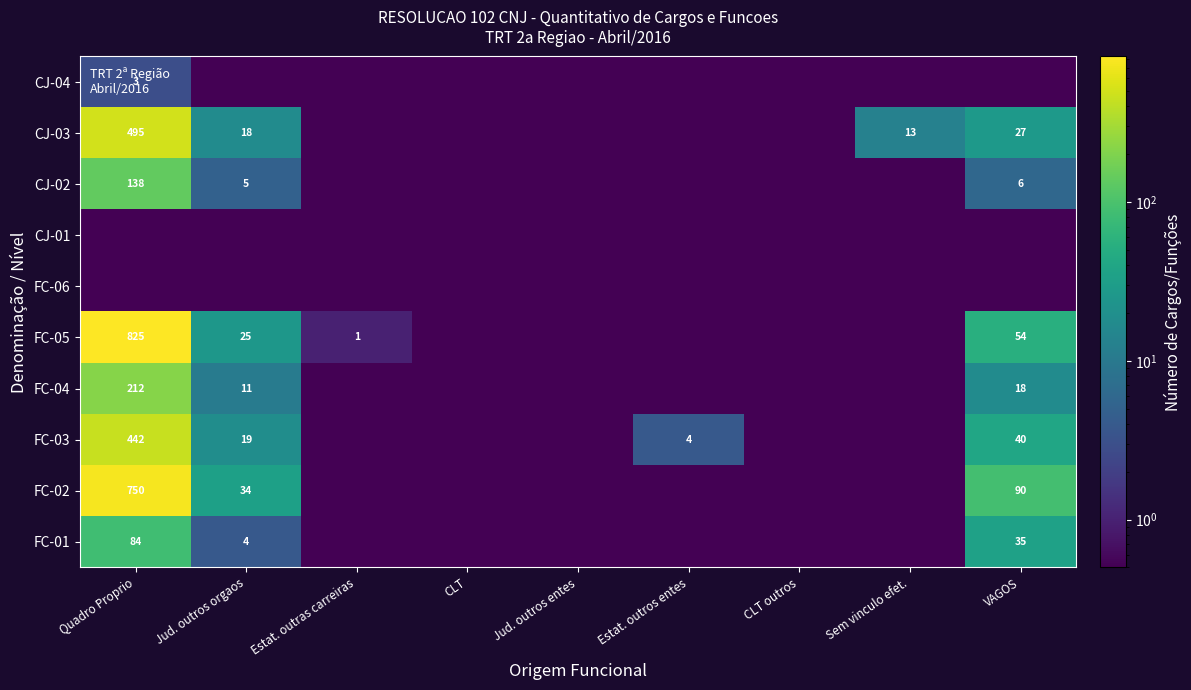

The value of CJ-02 at Quadro Proprio is 138.0. True or false?

True